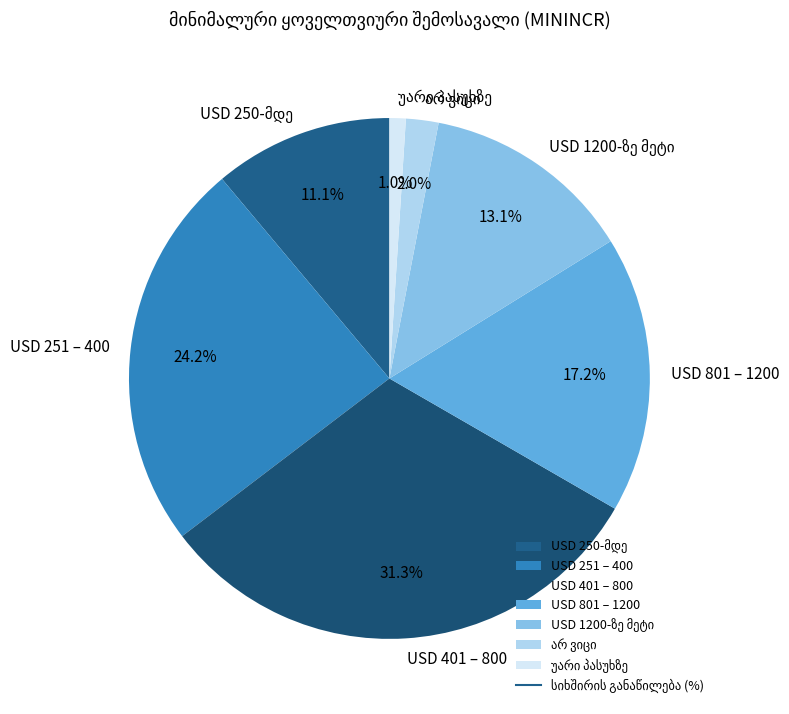

Count the number of slices in the pie.

7